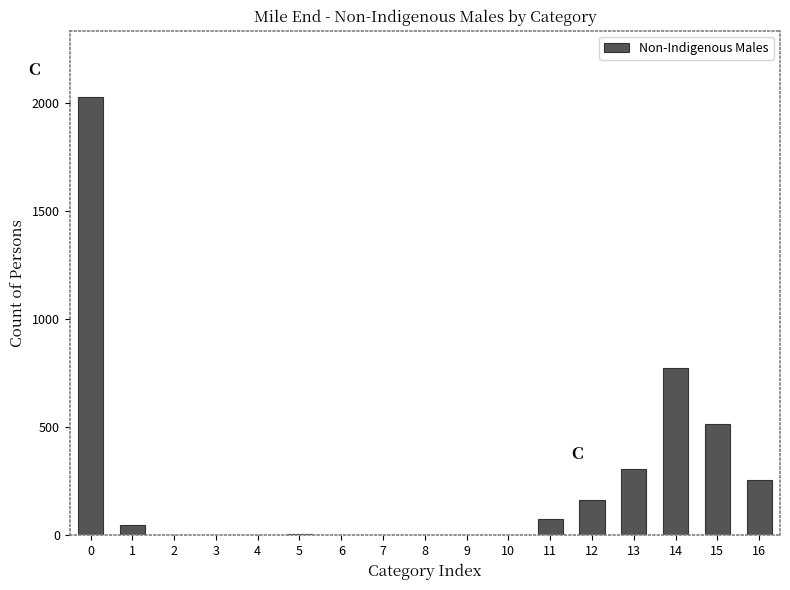

The value at 0 is 2029. True or false?

True